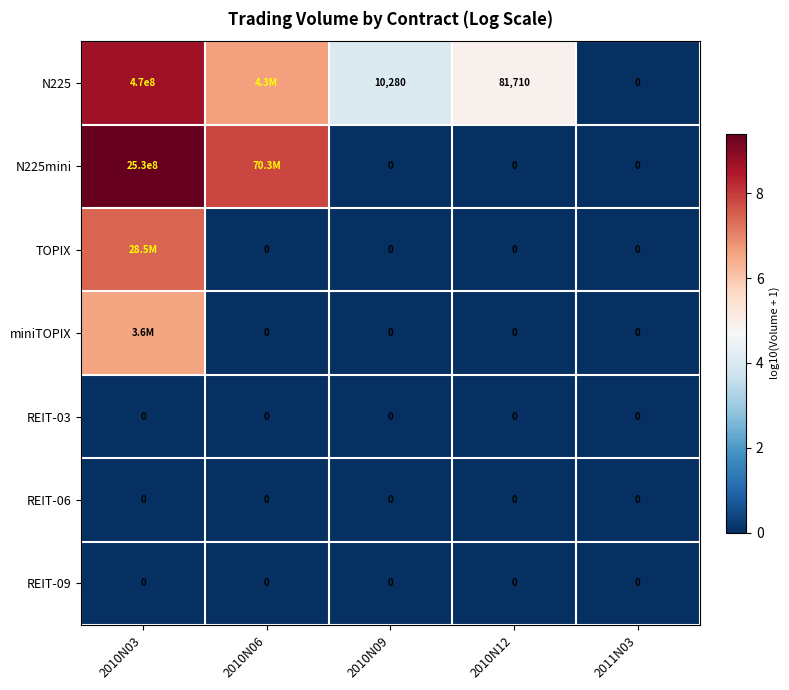

What is the total value across all series at 2010N09?

10280.0